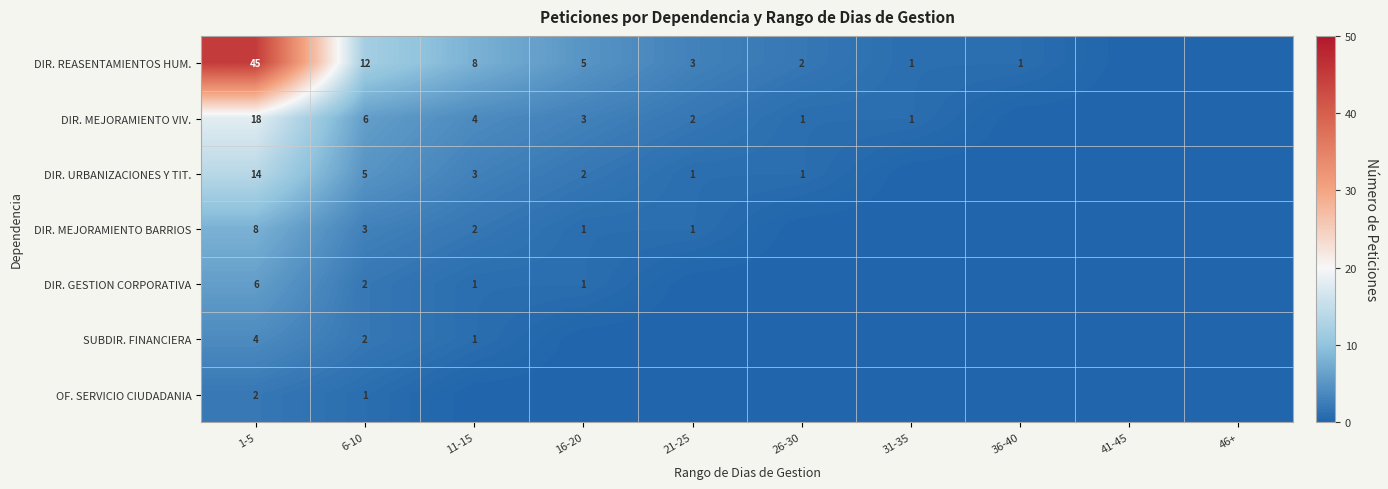

True or false: DIR. MEJORAMIENTO BARRIOS has a value of 1 at 21-25.

True